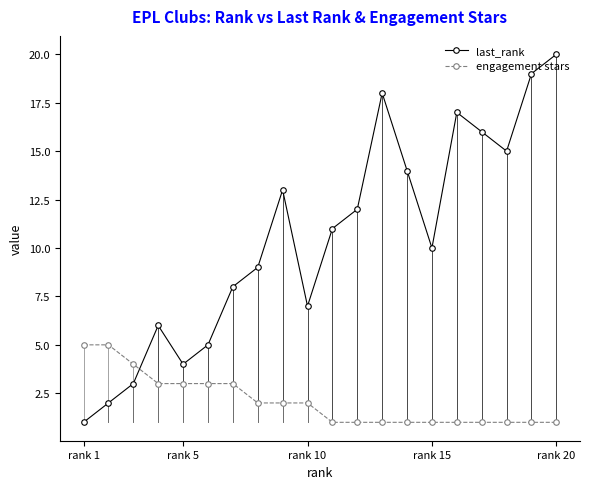

What is the highest value of the last_rank series?

20